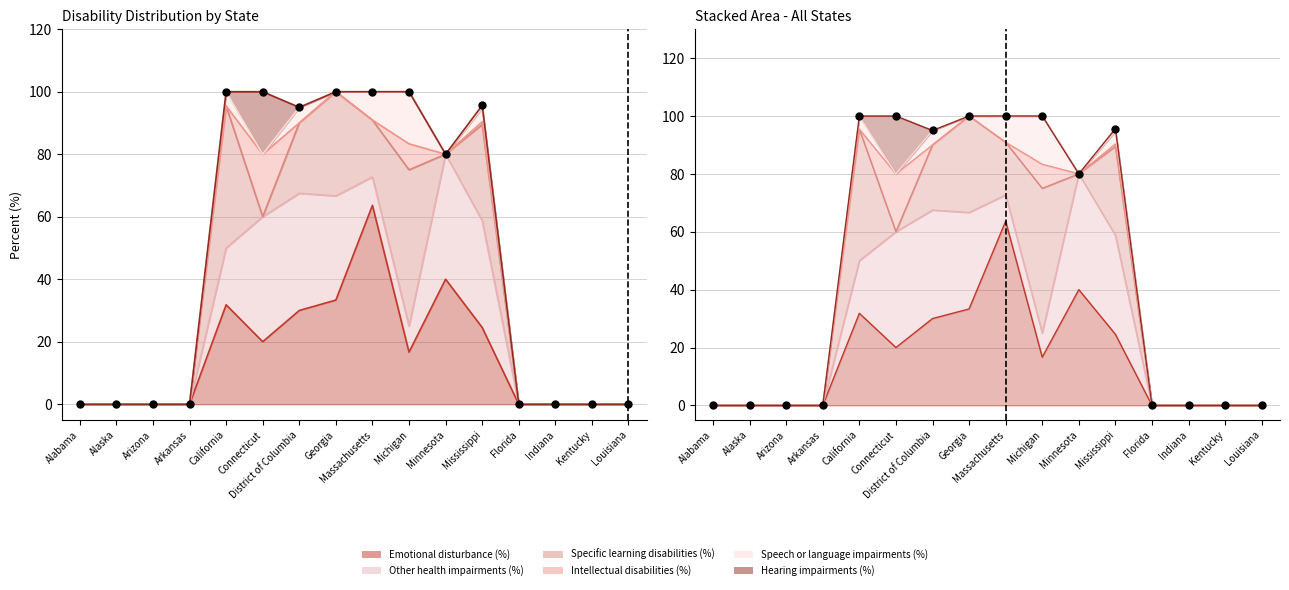

At how many categories does at least one series exceed 22?

8